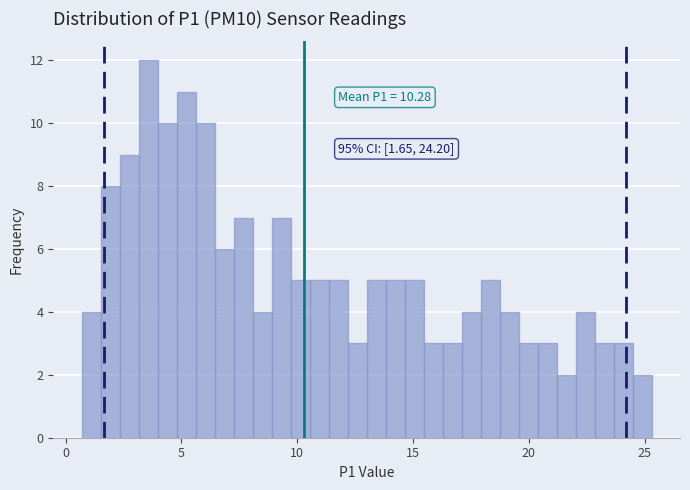

Around what value on the x-axis is the tallest bar? Give the approximate position of its centre, as read against the axis.

3.5